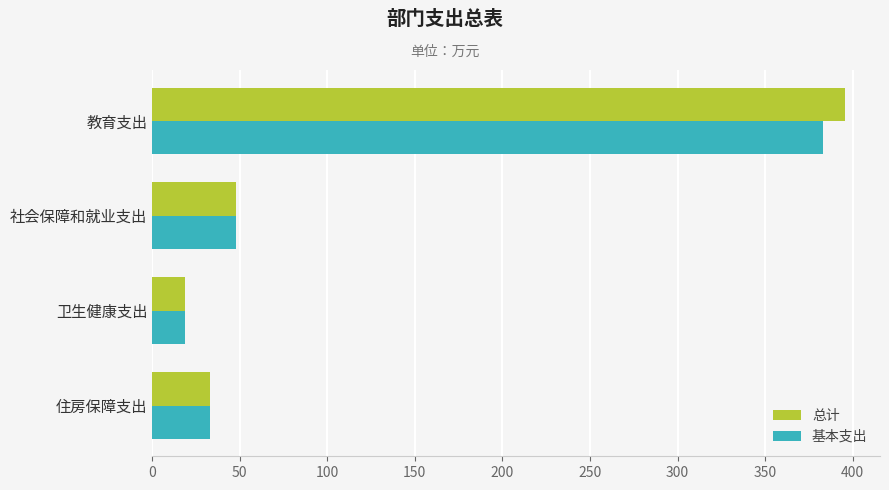

Which label corresponds to the largest value in the chart?

教育支出